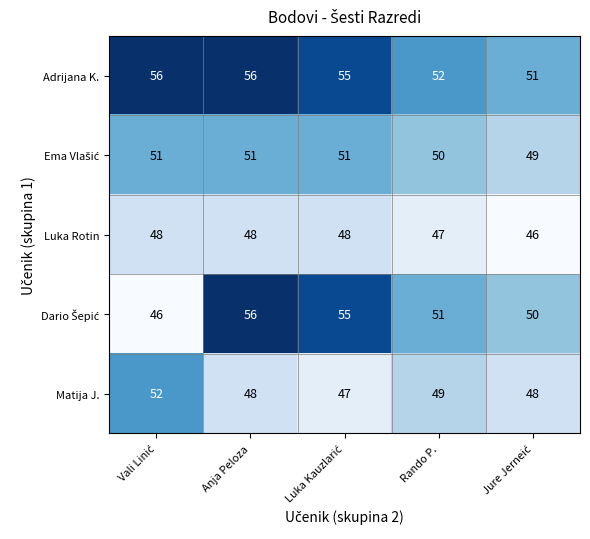

What is the difference between the maximum and minimum values in the Adrijana K. series?

5